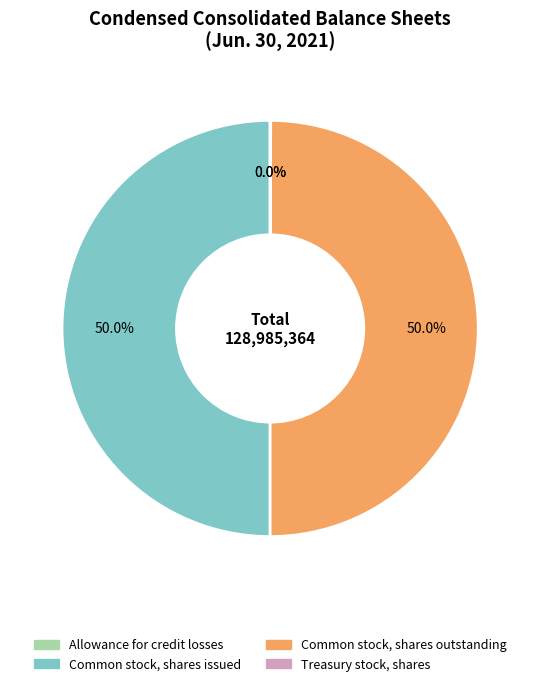

To the nearest percent, what portion does Common stock, shares outstanding represent?

50%